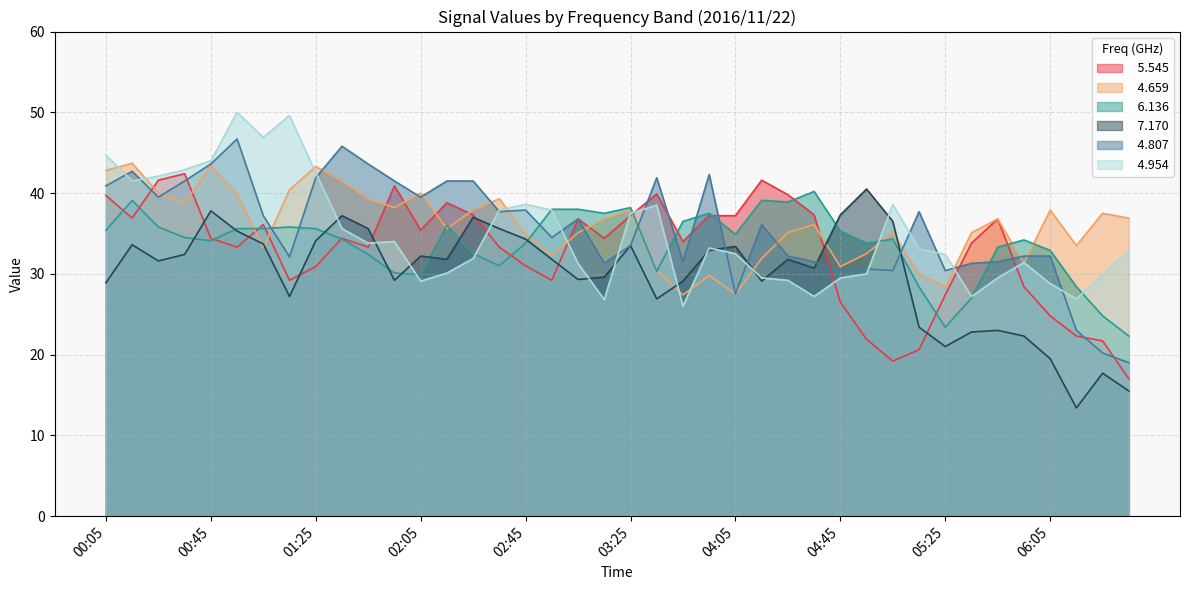

Is the value of   7.170 at 02:55 greater than the value of   4.807 at 03:15?

Yes